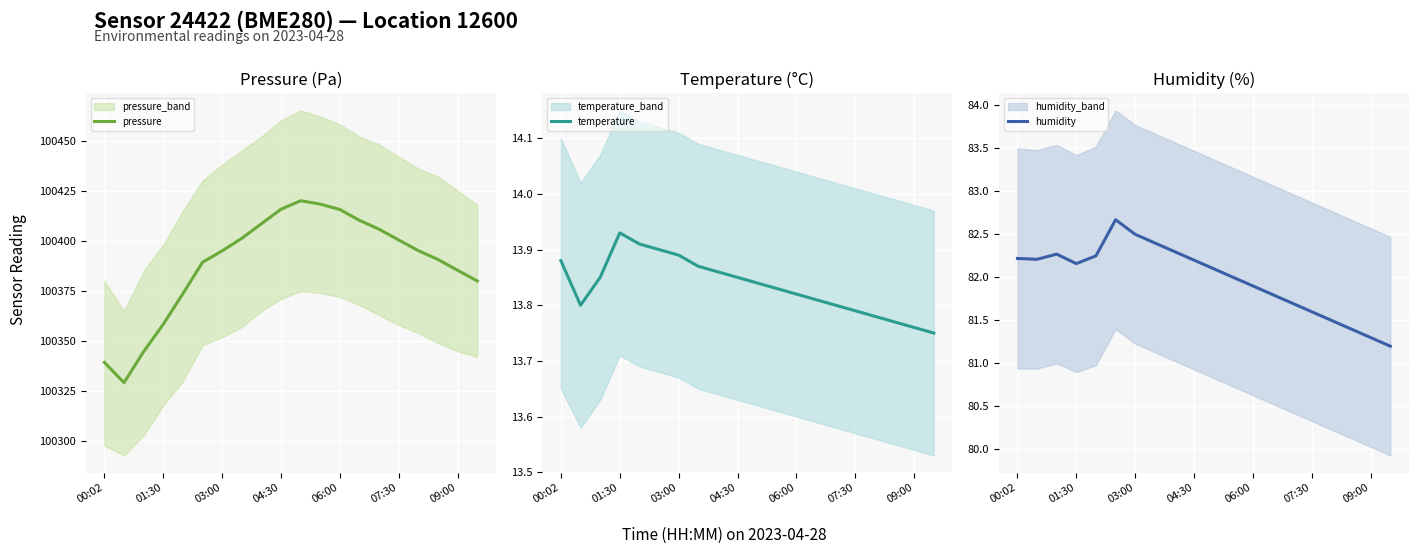

What are all the series names shown in the legend?

pressure, temperature, humidity